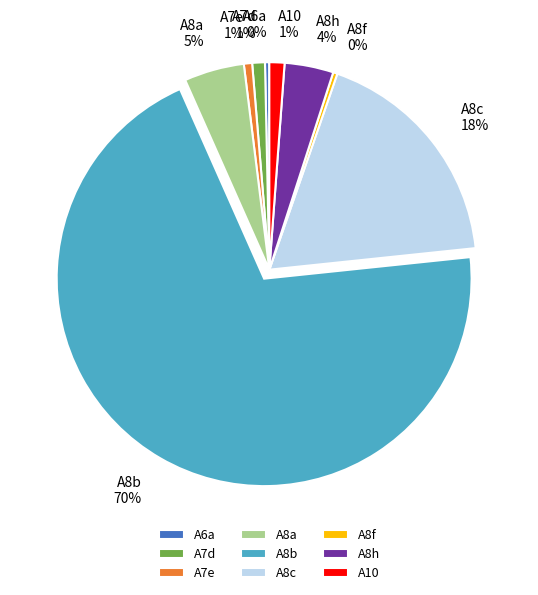

How many slices are in this pie chart?

9